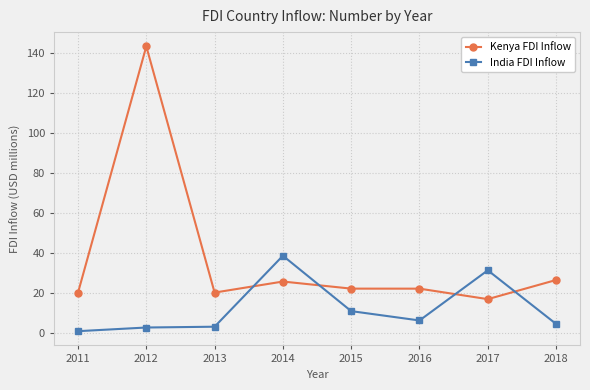

Where is the first local minimum for Kenya FDI Inflow?

2013